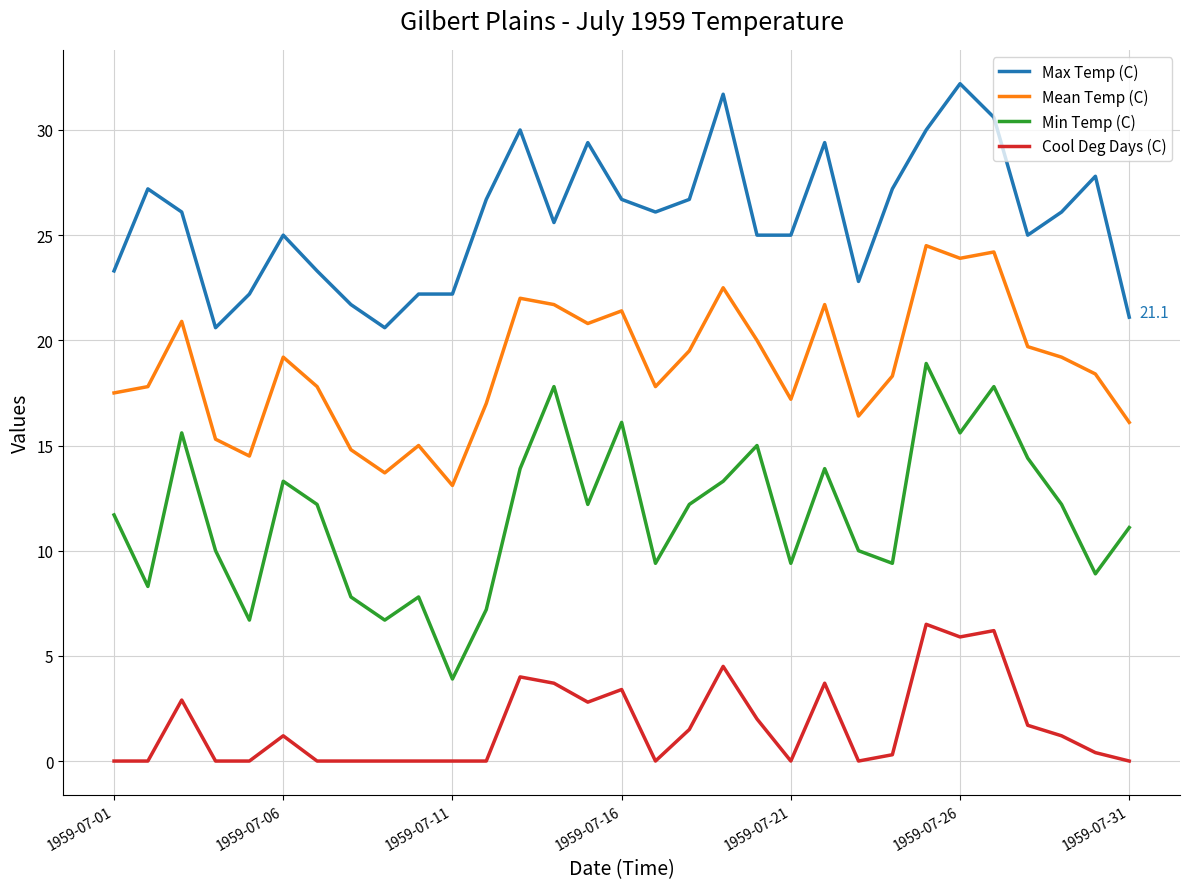

Which series has the largest total across all categories?

Max Temp (C)